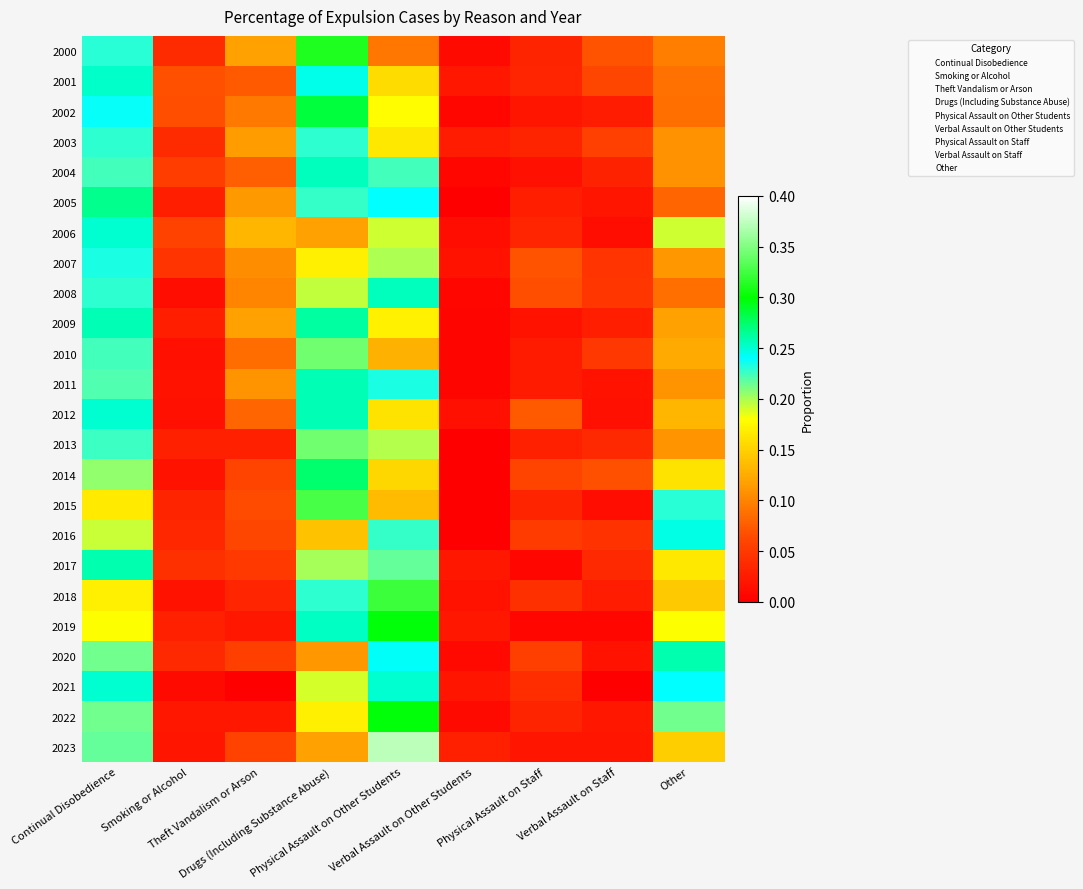

At Drugs (Including Substance Abuse), list the series in order from smallest to largest.

2020, 2023, 2006, 2016, 2007, 2022, 2021, 2008, 2017, 2005, 2018, 2003, 2001, 2019, 2004, 2012, 2011, 2009, 2014, 2002, 2000, 2015, 2013, 2010